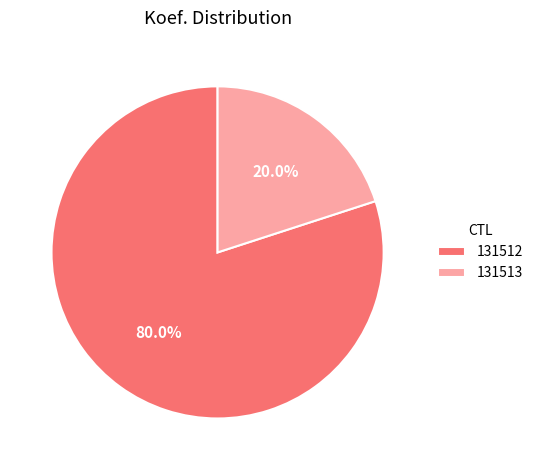

To the nearest percent, what percentage of the pie is 131513?

20%